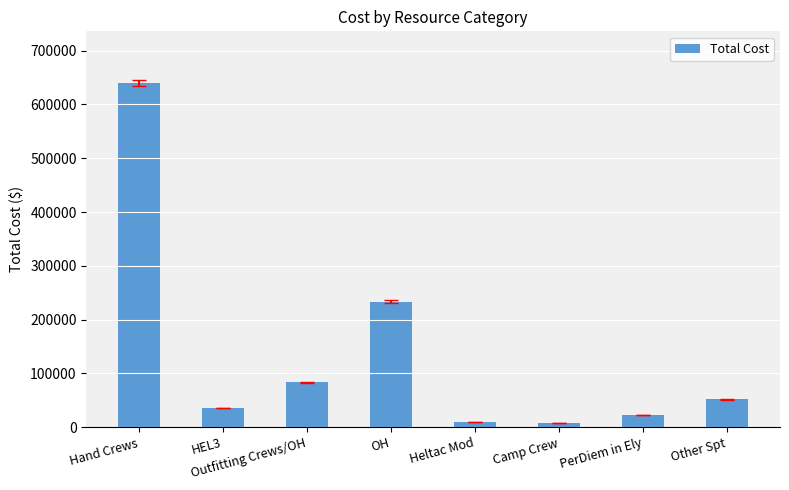

What is the sum of all values?

1081148